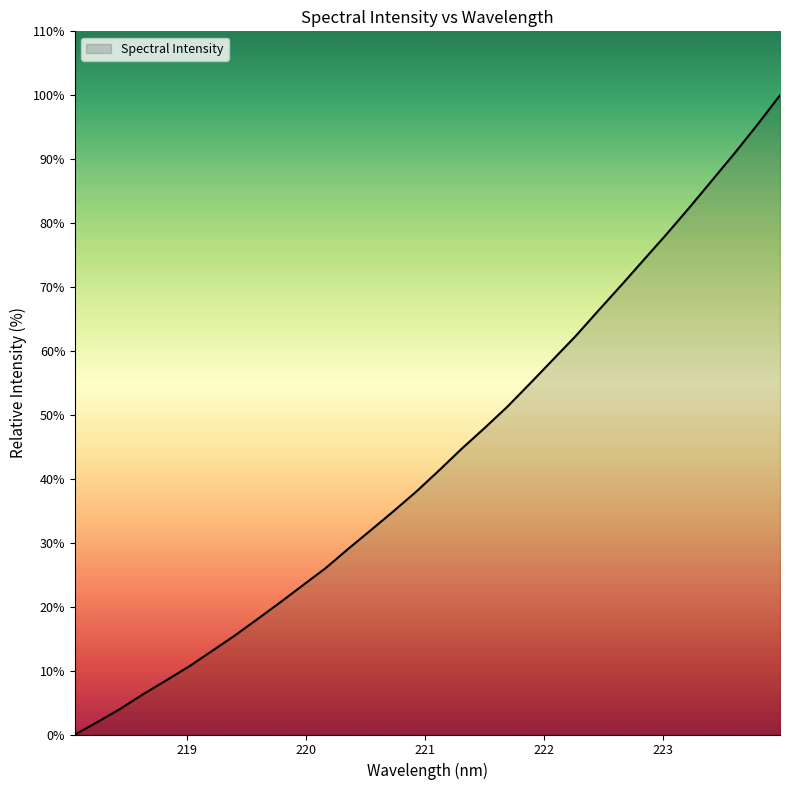

What is the maximum value shown in the chart?

100.0